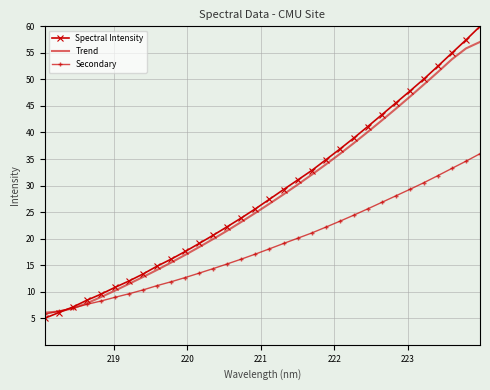

What is the highest value of the Spectral Intensity series?

60.0